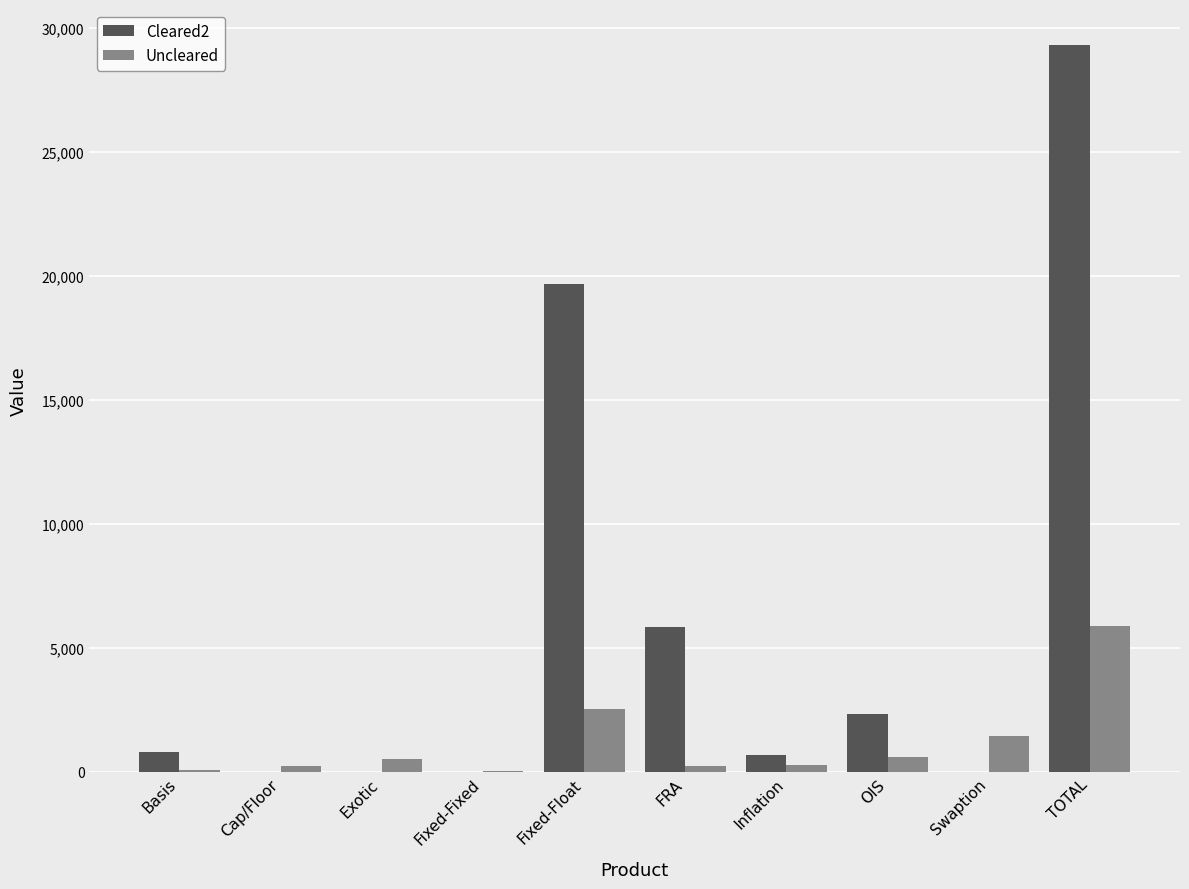

What is the sum of all Uncleared values?

11778